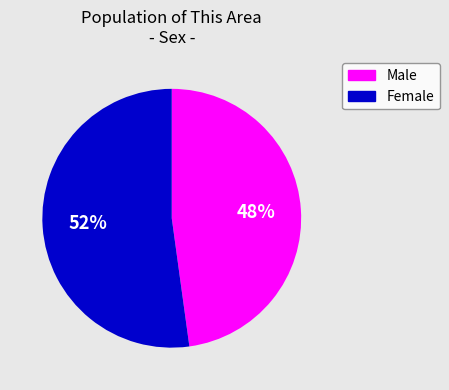

Which slice is the smallest?

Male